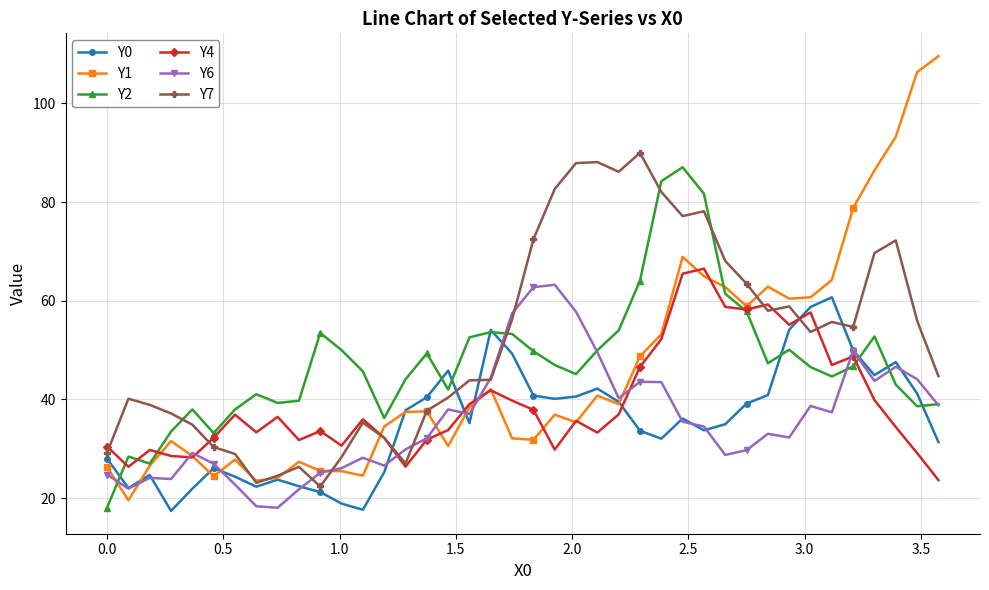

True or false: Y7 has more than 2 interior local peaks.

True